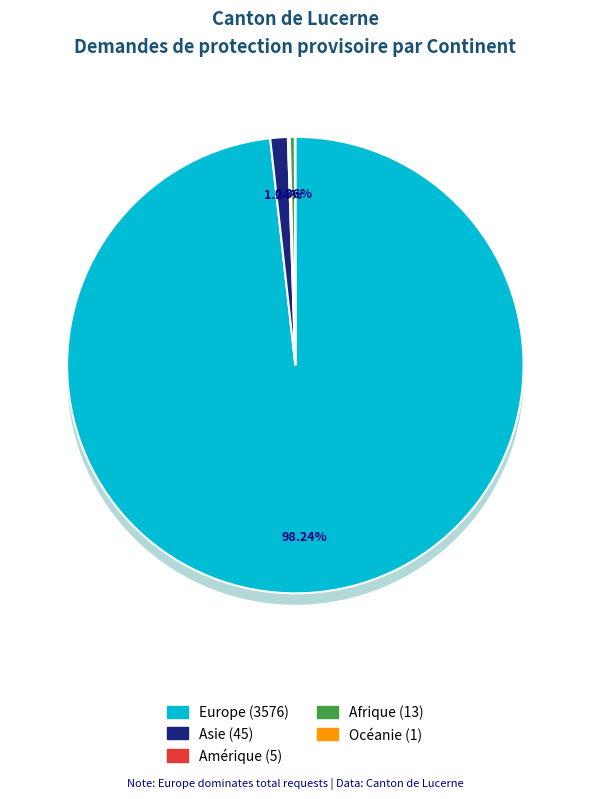

Does any single category account for the majority?

Yes